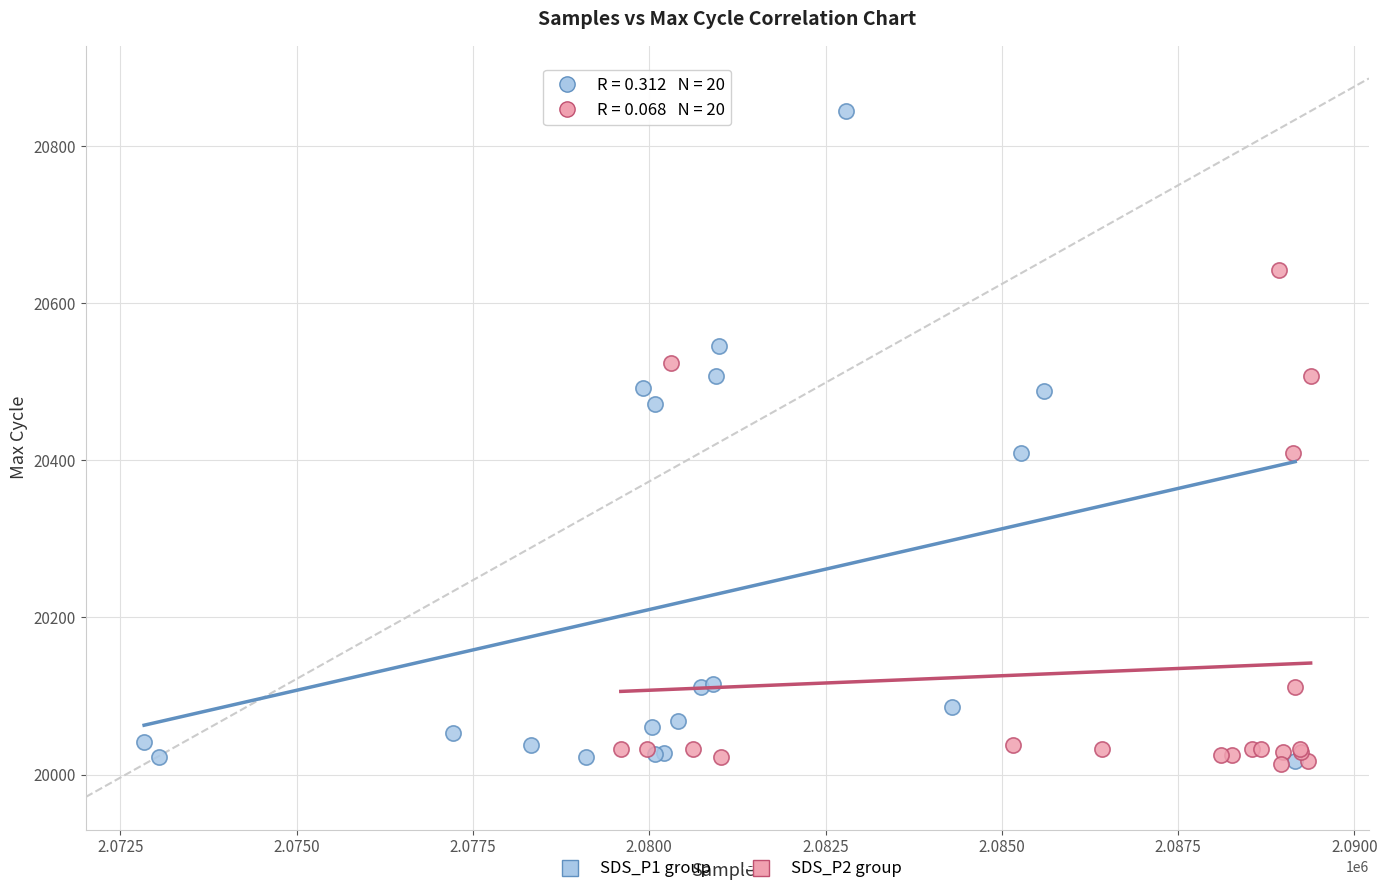

Which series contains the highest Y value?

SDS_P1 group